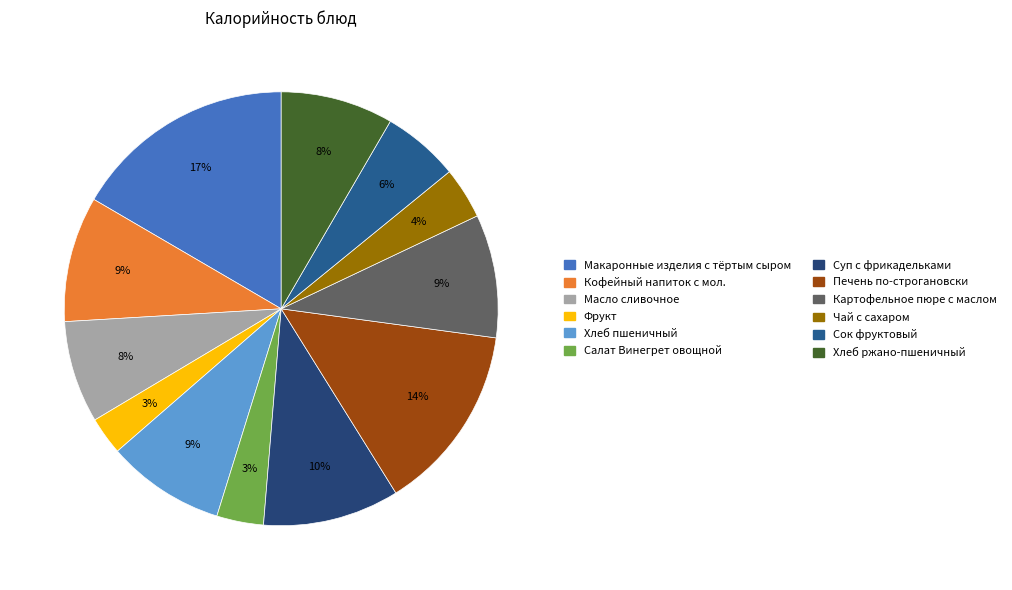

Which category has the smallest portion of the pie?

Фрукт